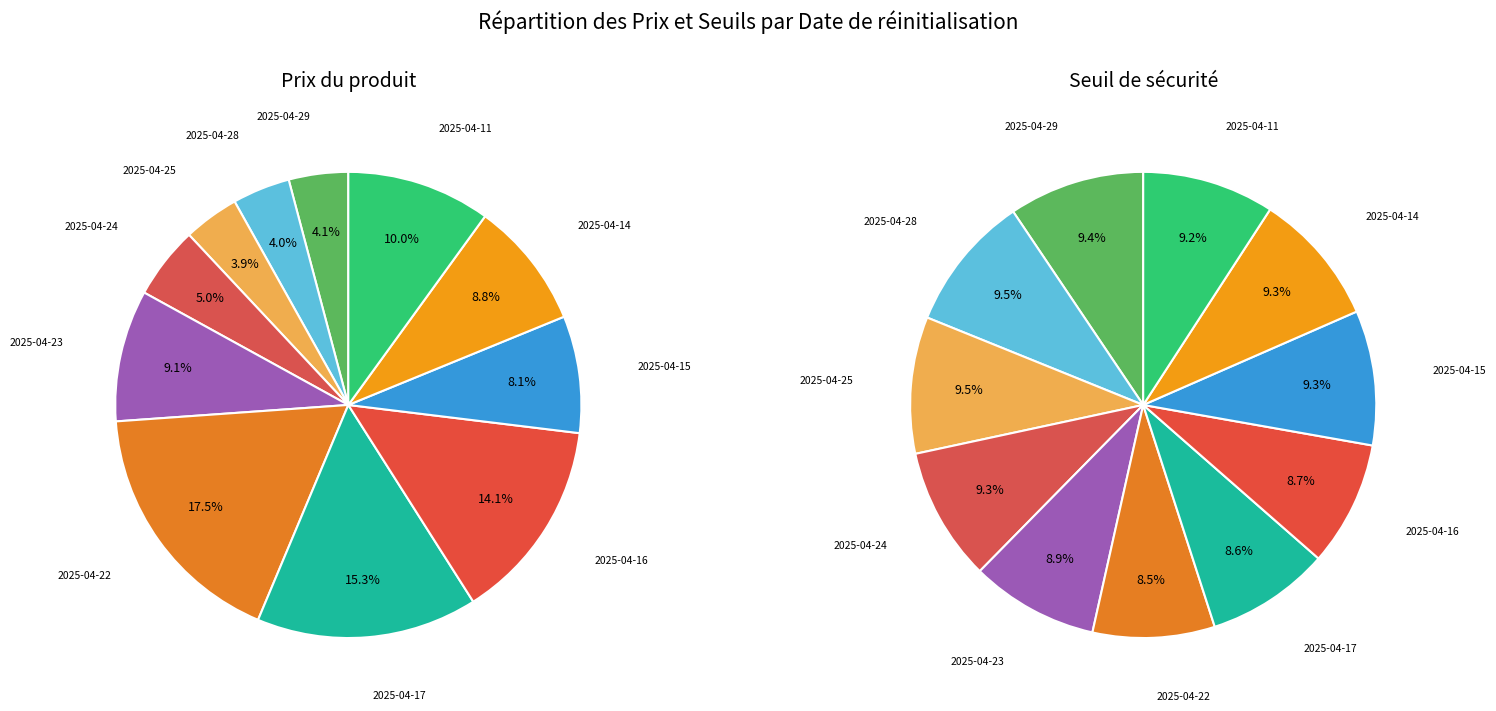

The 2025-04-28 slice represents 4% of the pie. True or false?

True